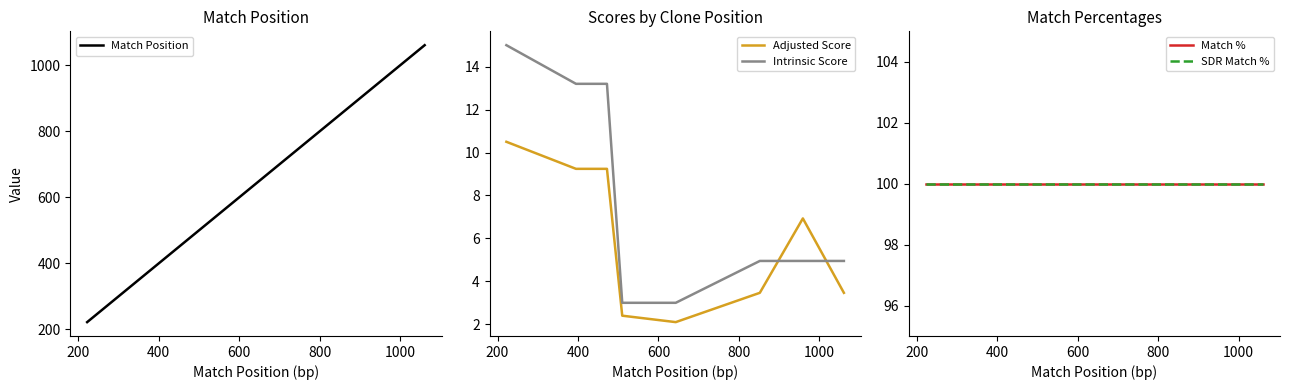

Reading left to right, list all the values displayed in this chart.

Match Position: 222.0	395.0	472.0	510.0	643.0	852.0	959.0	1061.0
Adjusted Score: 10.5	9.2	9.2	2.4	2.1	3.5	6.9	3.5
Intrinsic Score: 15.0	13.2	13.2	3.0	3.0	5.0	5.0	5.0
Match %: 100.0	100.0	100.0	100.0	100.0	100.0	100.0	100.0
SDR Match %: 100.0	100.0	100.0	100.0	100.0	100.0	100.0	100.0